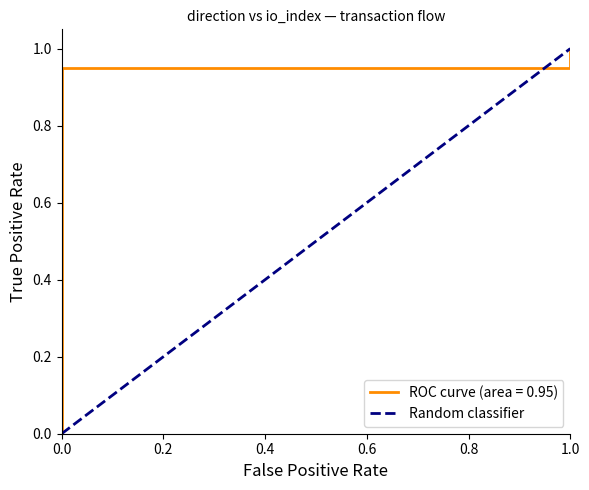

True or false: the data shows 0 at 0.0.

False